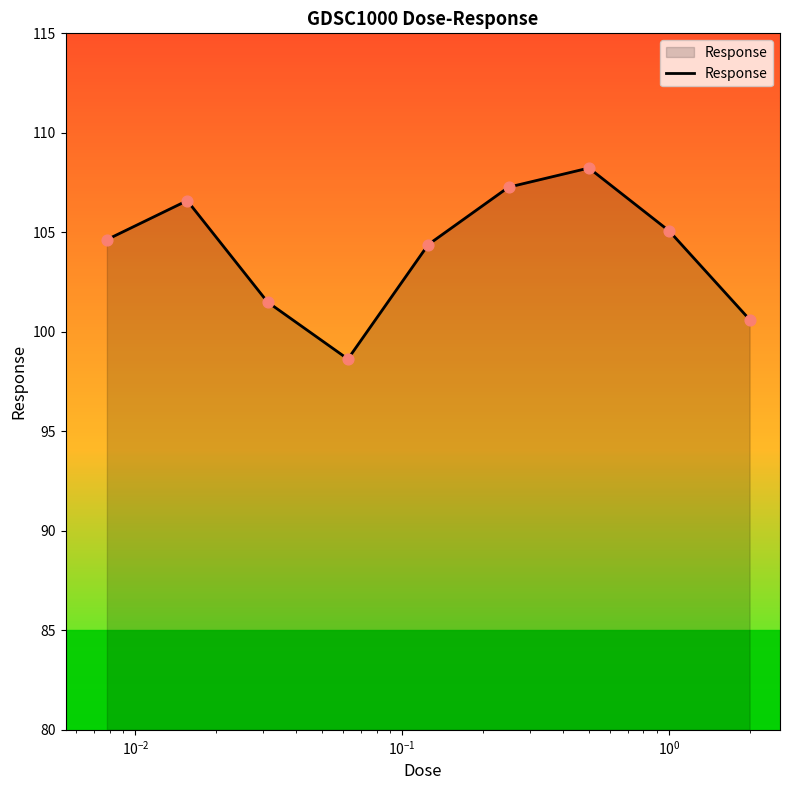

What is the minimum value shown in the chart?

98.6